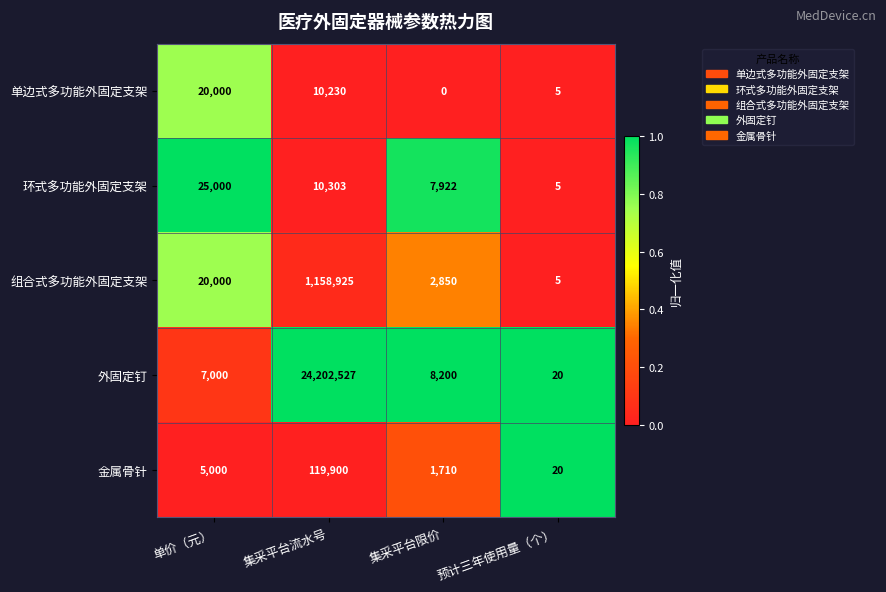

The value of 外固定钉 at 集采平台流水号 is 24202527. True or false?

True